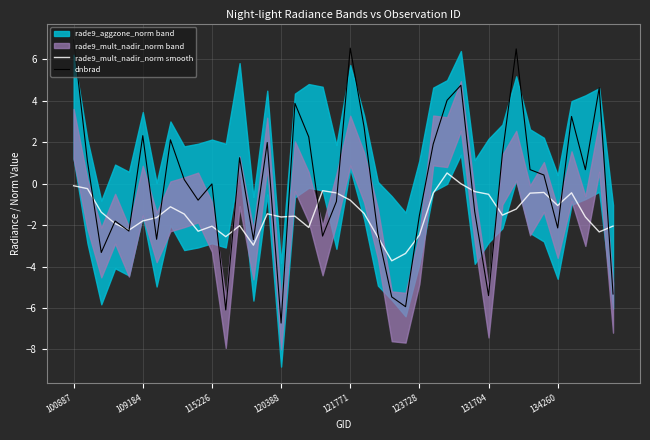

What value does the rade9_mult_nadir_norm smooth series have at 115226?

-2.1